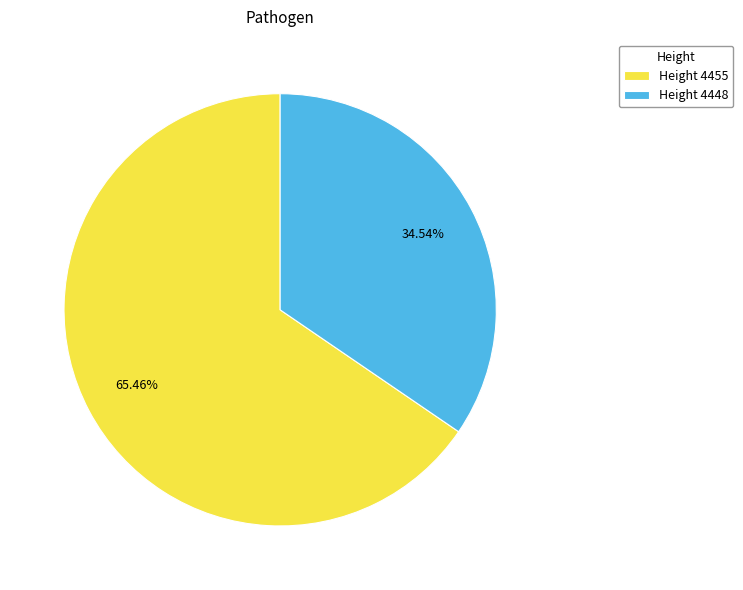

What percentage is the Height 4455 slice, to the nearest percent?

65%